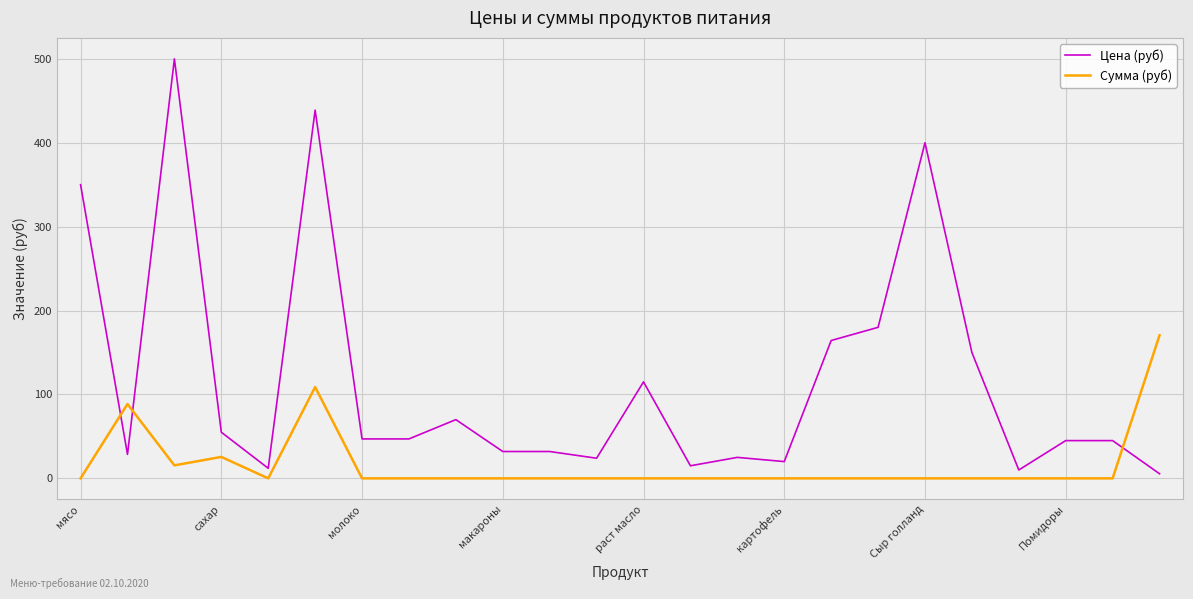

Which series has the largest range (max minus min)?

Цена (руб)